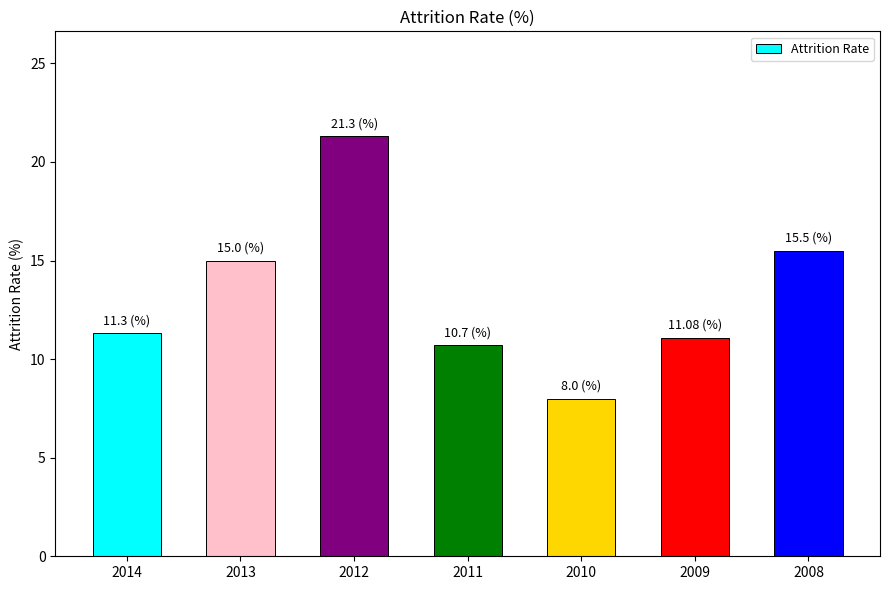

What is the change in value from 2010 to 2009?

+3.1